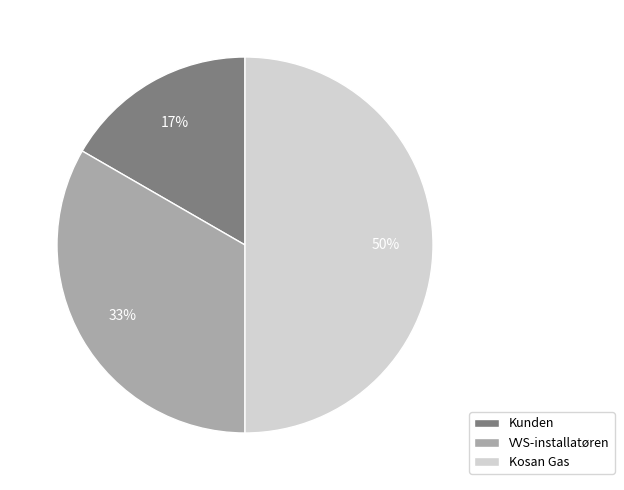

Count the number of slices in the pie.

3